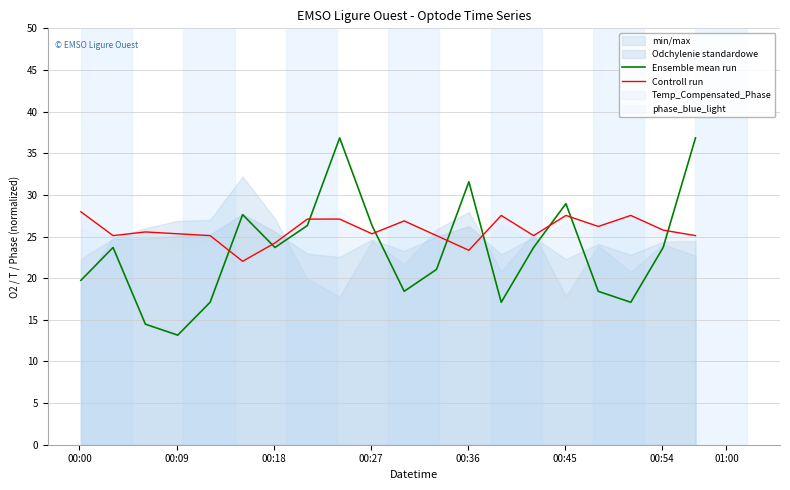

True or false: Controll run and Ensemble mean run intersect in this chart.

True